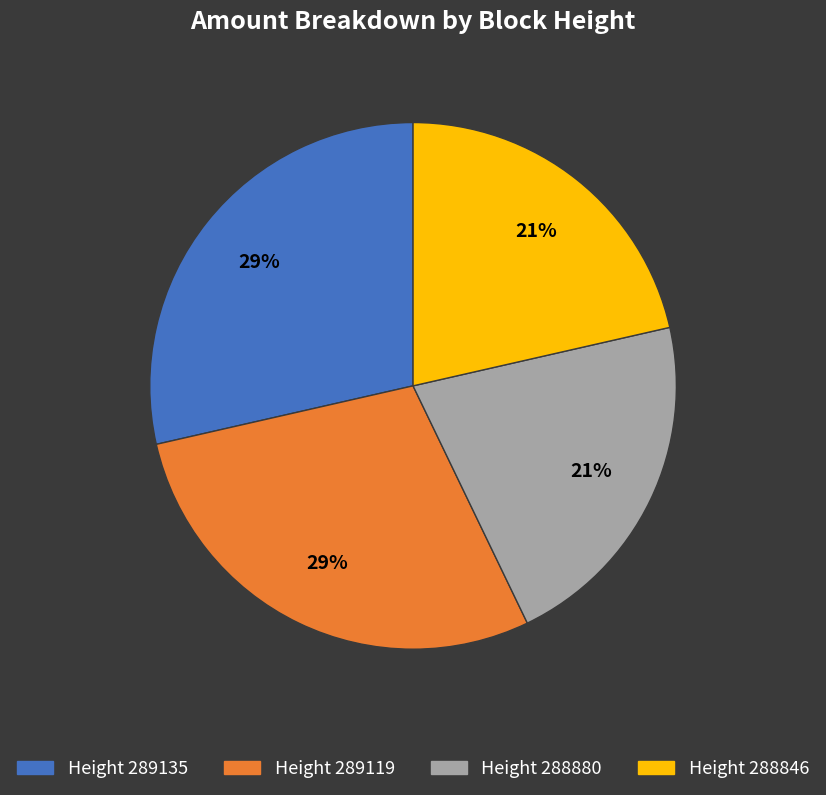

Does any single category account for the majority?

No